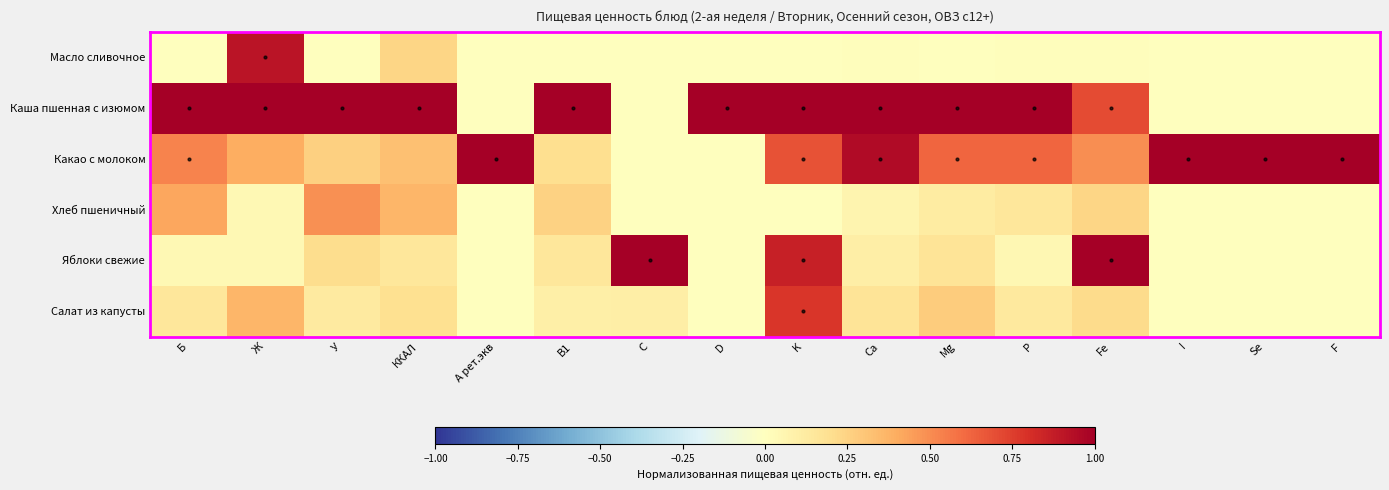

At which category does the chart reach its minimum across all series?

B1